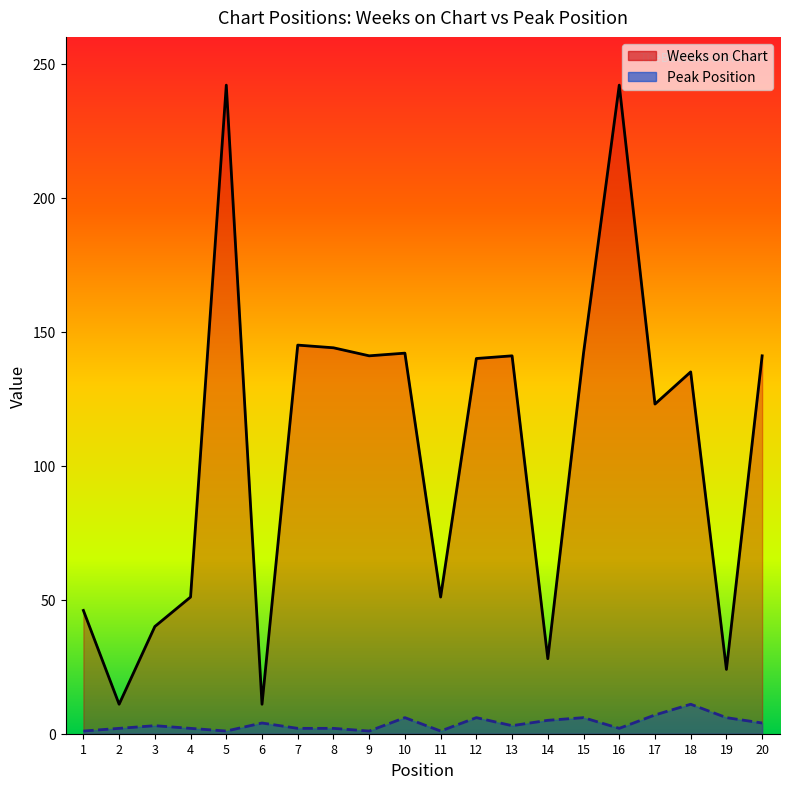

Between 9 and 17, which is larger?

9